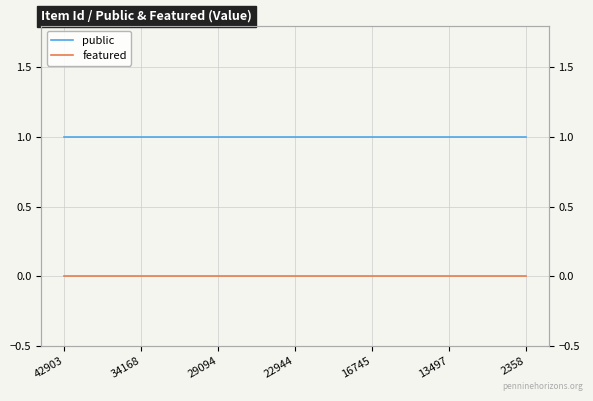

Reading right to left, what are all the values shown in this chart?

public: 1	1	1	1	1	1	1	1	1	1	1	1	1	1	1	1	1	1	1
featured: 0	0	0	0	0	0	0	0	0	0	0	0	0	0	0	0	0	0	0